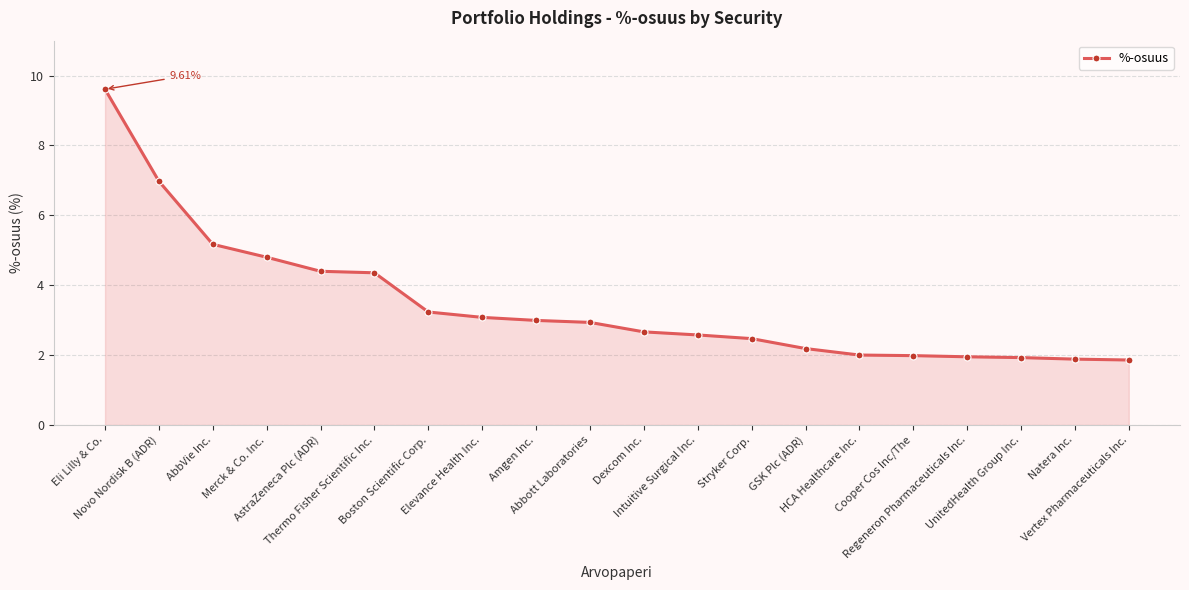

What is the sum of all values?

69.1